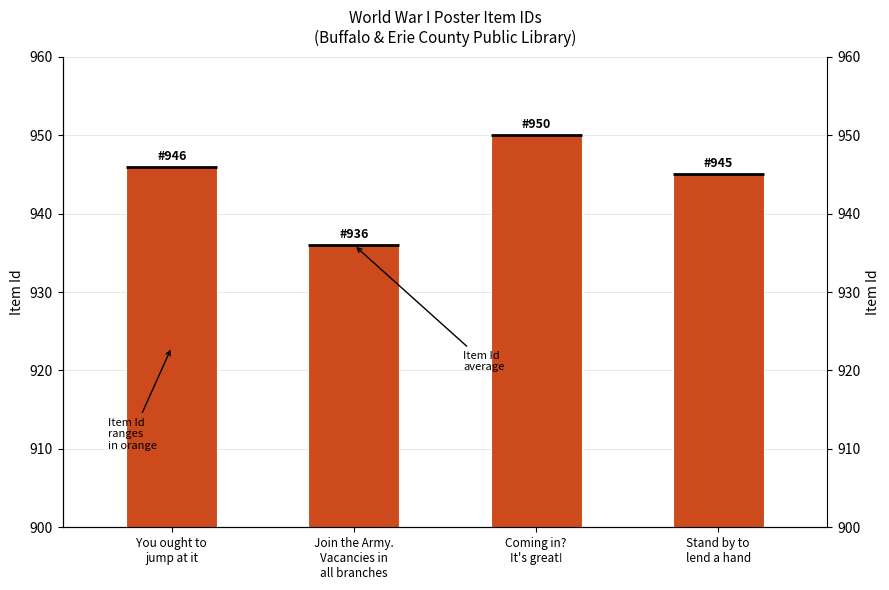

Which label corresponds to the largest value in the chart?

Coming in?
It's great!